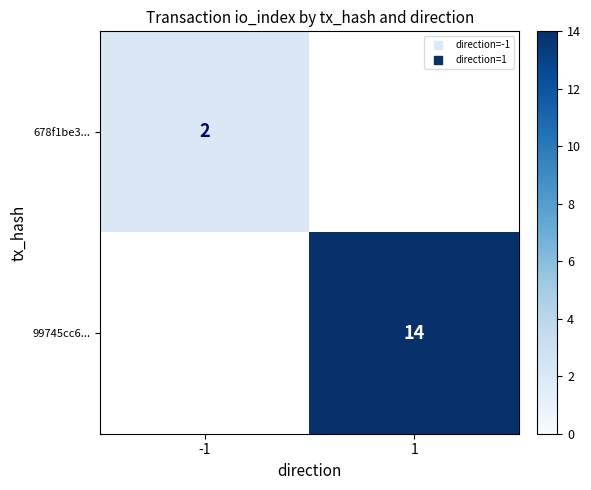

Rank the categories by 99745cc6... value from lowest to highest.

-1, 1